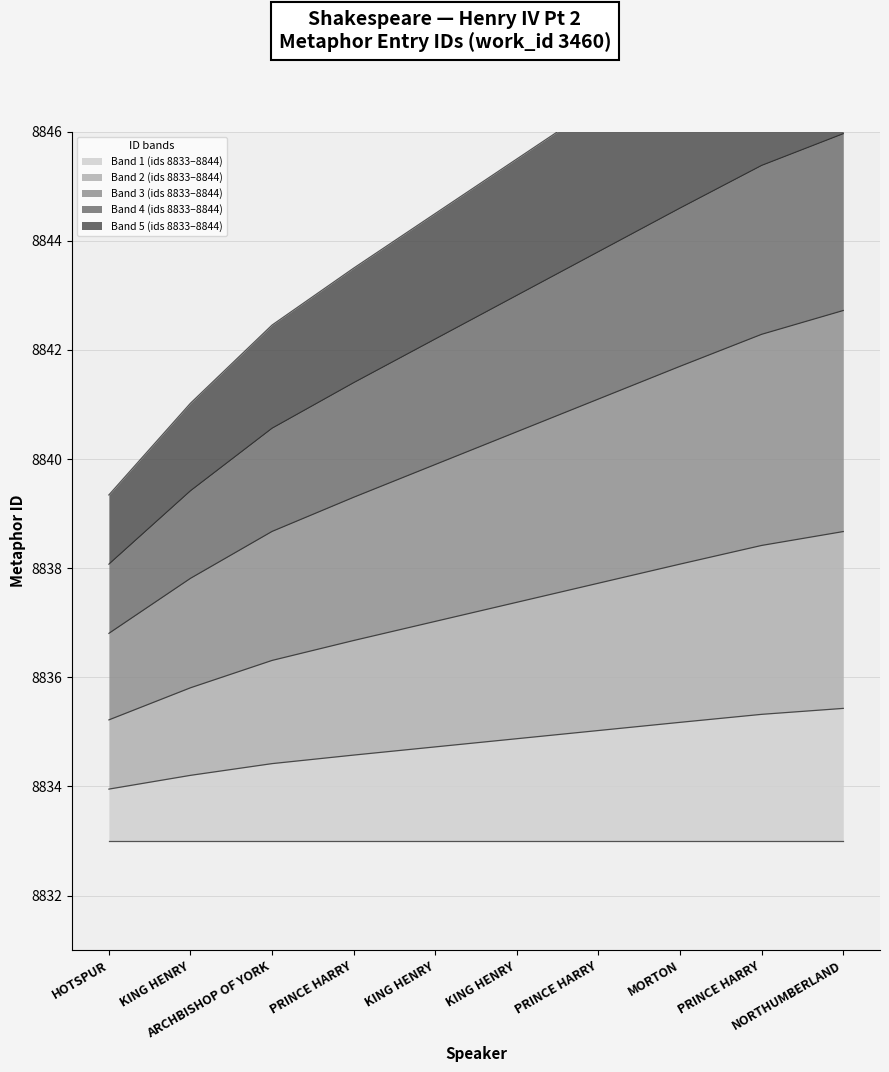

At which category is the sum across all series the highest?

NORTHUMBERLAND